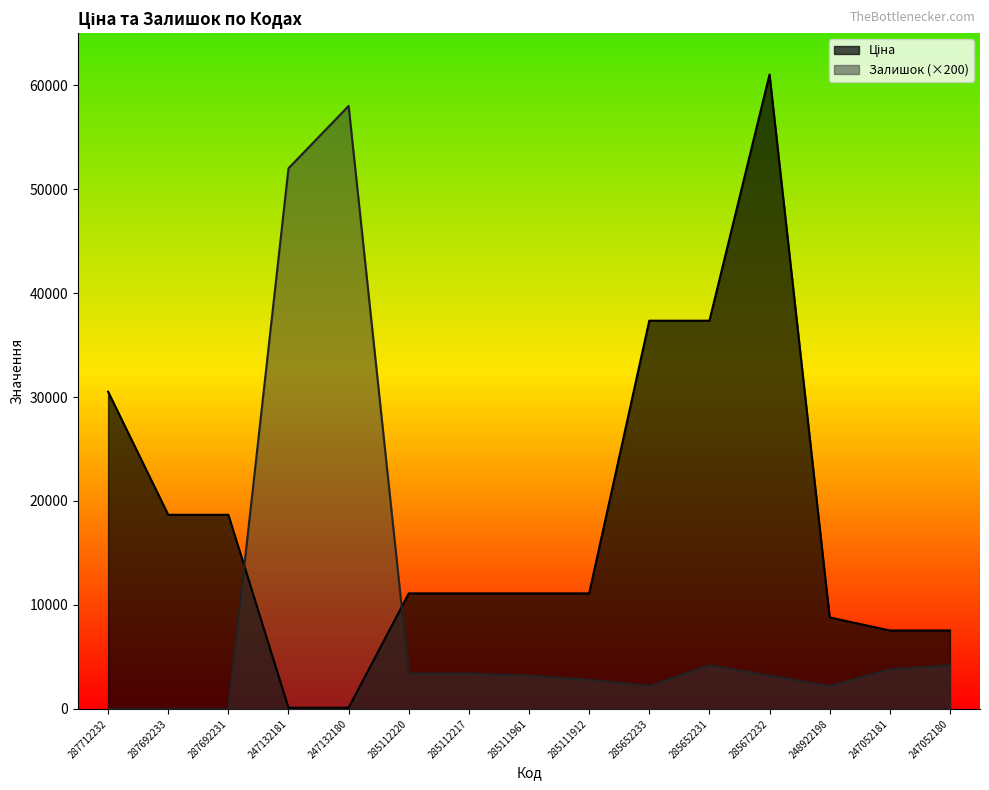

What is the average value of the Залишок series?

9506.7